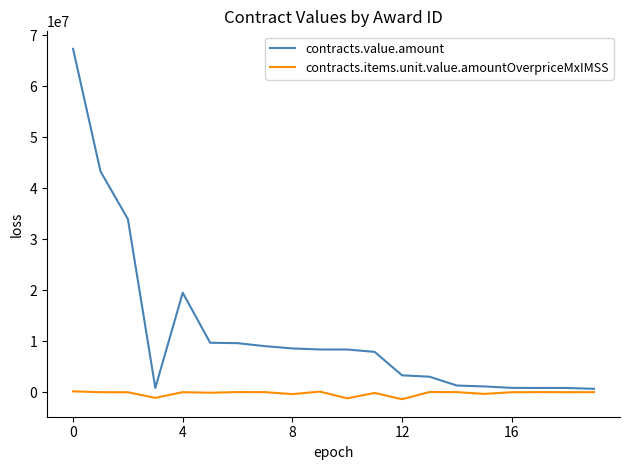

Rank the series by their average value, from lowest to highest.

contracts.items.unit.value.amountOverpriceMxIMSS, contracts.value.amount